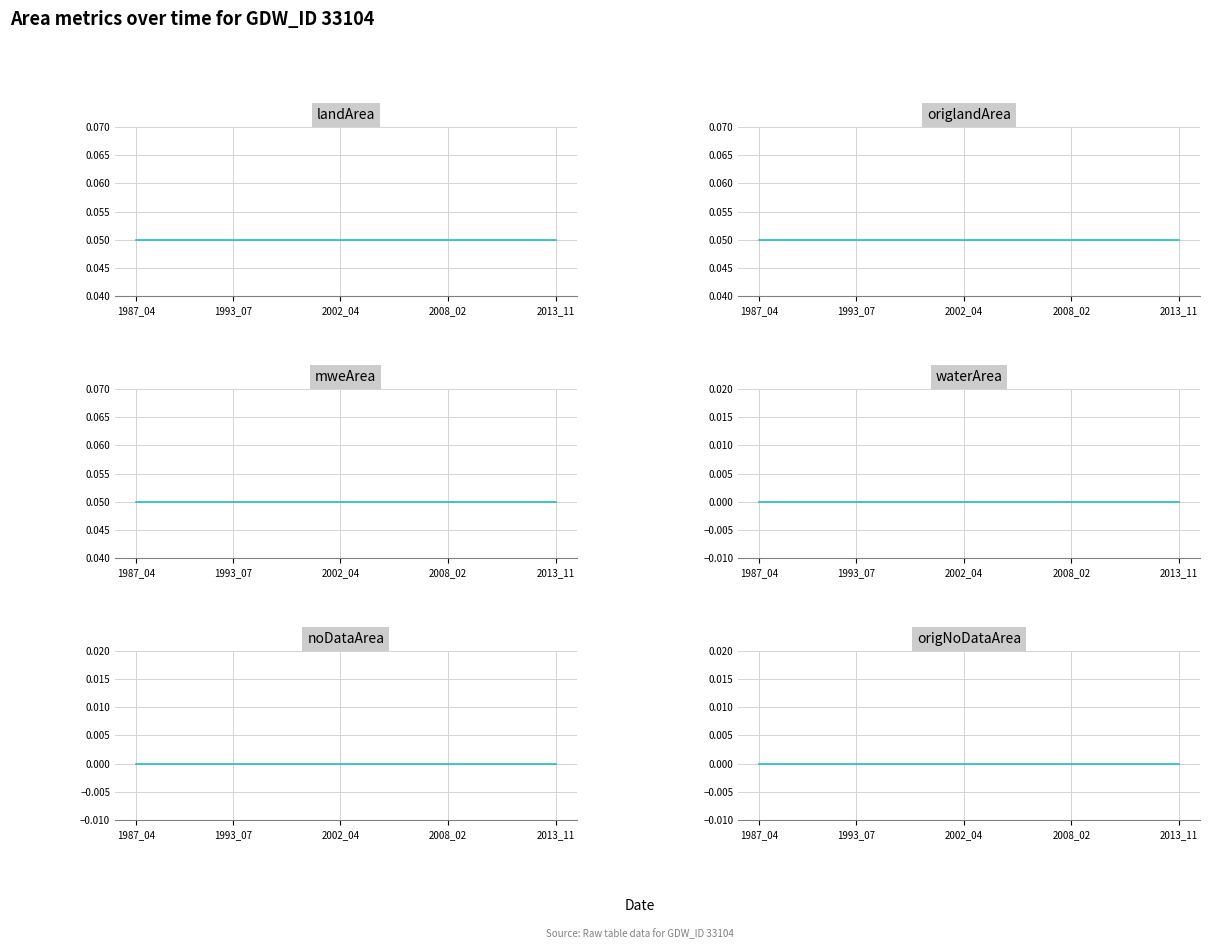

Reading left to right, what are all the values shown in this chart?

landArea: 0.1	0.1	0.1	0.1	0.1	0.1	0.1	0.1	0.1	0.1	0.1	0.1	0.1	0.1	0.1	0.1	0.1	0.1	0.1	0.1	0.1	0.1	0.1	0.1	0.1	0.1	0.1	0.1	0.1	0.1	0.1	0.1	0.1	0.1	0.1	0.1	0.1	0.1	0.1	0.1
origlandArea: 0.1	0.1	0.1	0.1	0.1	0.1	0.1	0.1	0.1	0.1	0.1	0.1	0.1	0.1	0.1	0.1	0.1	0.1	0.1	0.1	0.1	0.1	0.1	0.1	0.1	0.1	0.1	0.1	0.1	0.1	0.1	0.1	0.1	0.1	0.1	0.1	0.1	0.1	0.1	0.1
mweArea: 0.1	0.1	0.1	0.1	0.1	0.1	0.1	0.1	0.1	0.1	0.1	0.1	0.1	0.1	0.1	0.1	0.1	0.1	0.1	0.1	0.1	0.1	0.1	0.1	0.1	0.1	0.1	0.1	0.1	0.1	0.1	0.1	0.1	0.1	0.1	0.1	0.1	0.1	0.1	0.1
waterArea: 0.0	0.0	0.0	0.0	0.0	0.0	0.0	0.0	0.0	0.0	0.0	0.0	0.0	0.0	0.0	0.0	0.0	0.0	0.0	0.0	0.0	0.0	0.0	0.0	0.0	0.0	0.0	0.0	0.0	0.0	0.0	0.0	0.0	0.0	0.0	0.0	0.0	0.0	0.0	0.0
noDataArea: 0.0	0.0	0.0	0.0	0.0	0.0	0.0	0.0	0.0	0.0	0.0	0.0	0.0	0.0	0.0	0.0	0.0	0.0	0.0	0.0	0.0	0.0	0.0	0.0	0.0	0.0	0.0	0.0	0.0	0.0	0.0	0.0	0.0	0.0	0.0	0.0	0.0	0.0	0.0	0.0
origNoDataArea: 0.0	0.0	0.0	0.0	0.0	0.0	0.0	0.0	0.0	0.0	0.0	0.0	0.0	0.0	0.0	0.0	0.0	0.0	0.0	0.0	0.0	0.0	0.0	0.0	0.0	0.0	0.0	0.0	0.0	0.0	0.0	0.0	0.0	0.0	0.0	0.0	0.0	0.0	0.0	0.0